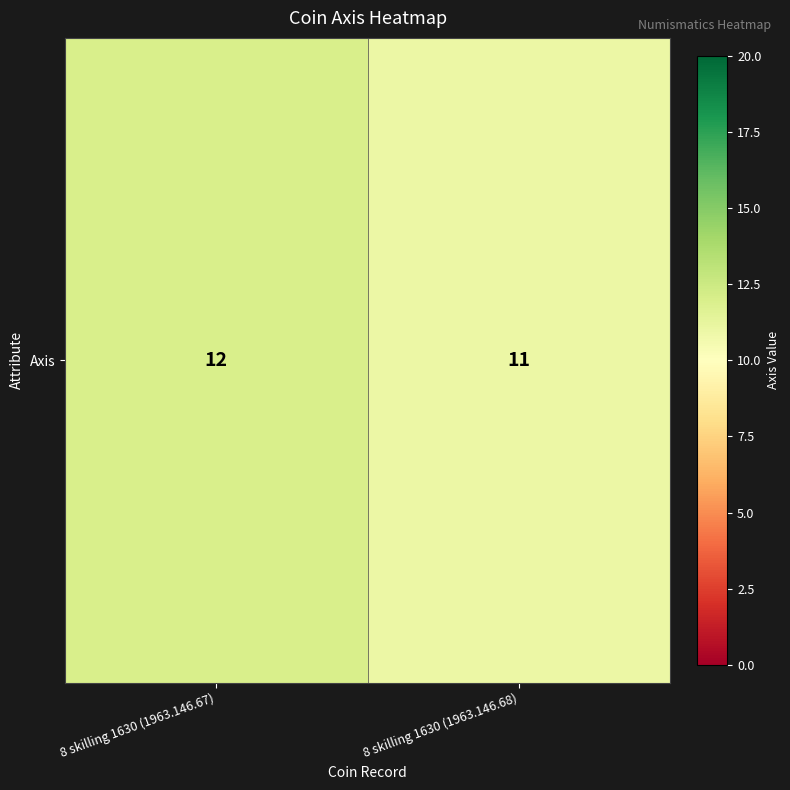

Is it true that the value at 8 skilling 1630 (1963.146.67) is 6?

False